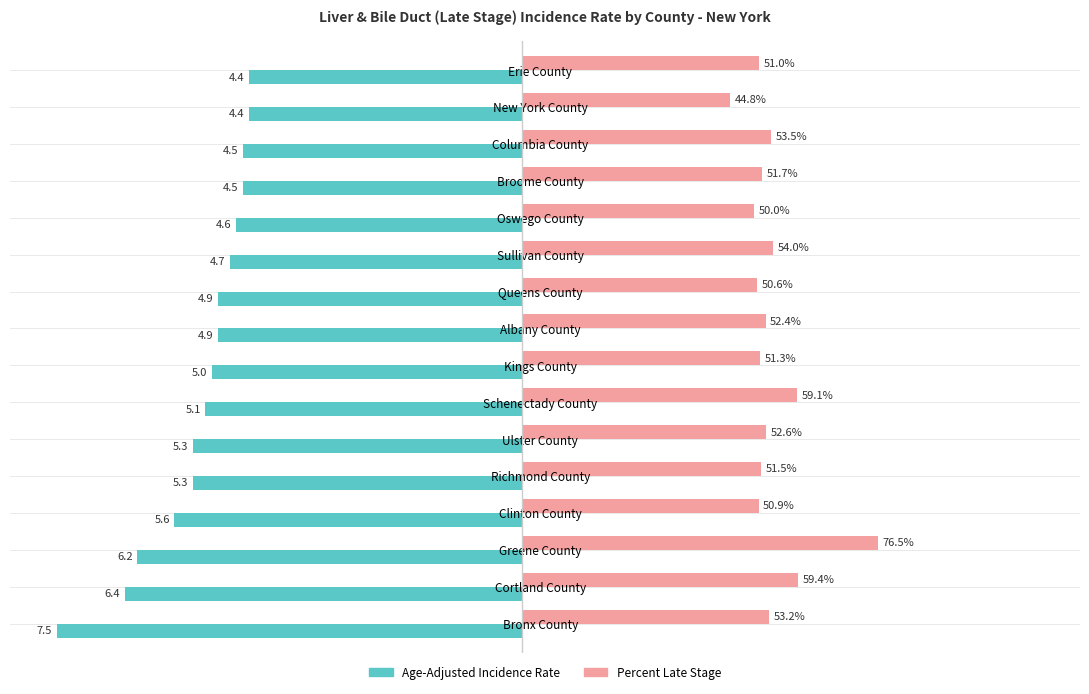

What are all the series names shown in the legend?

Age-Adjusted Incidence Rate, Percent Late Stage